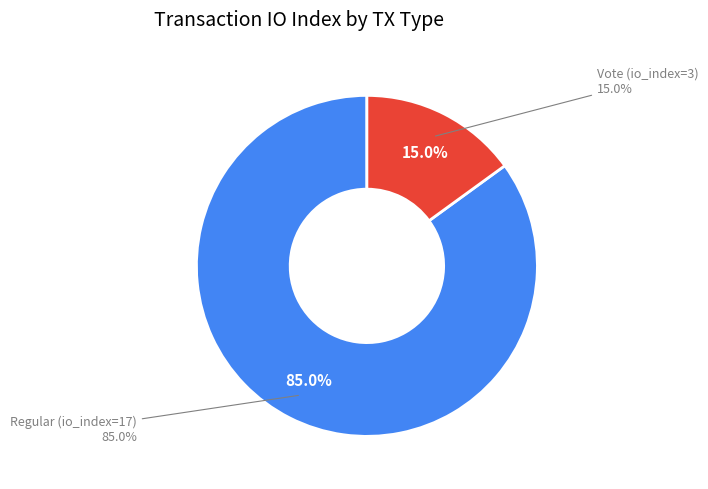

What percentage is the Vote (io_index=3) slice, to the nearest percent?

15%